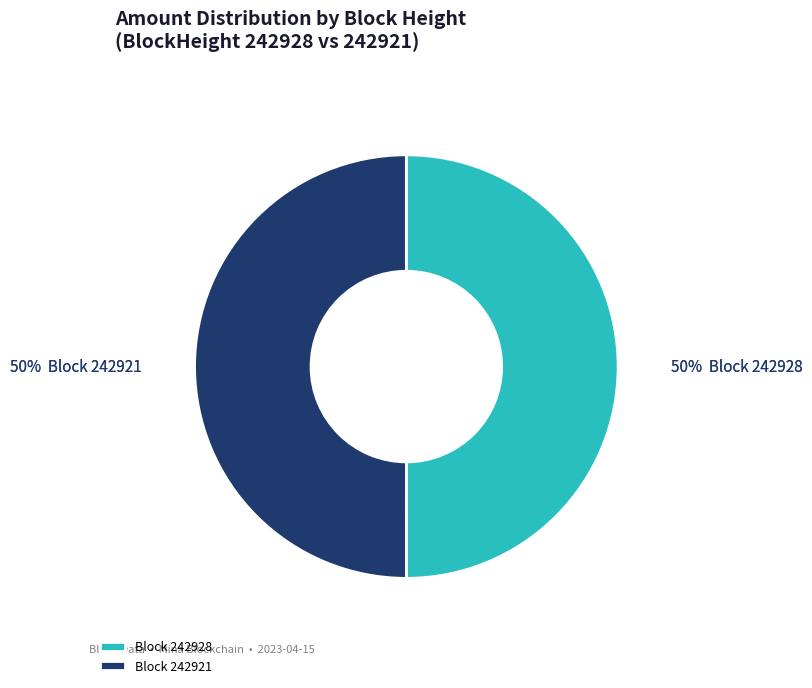

Combined, what portion of the pie is 242921 and 242928?

100.0%